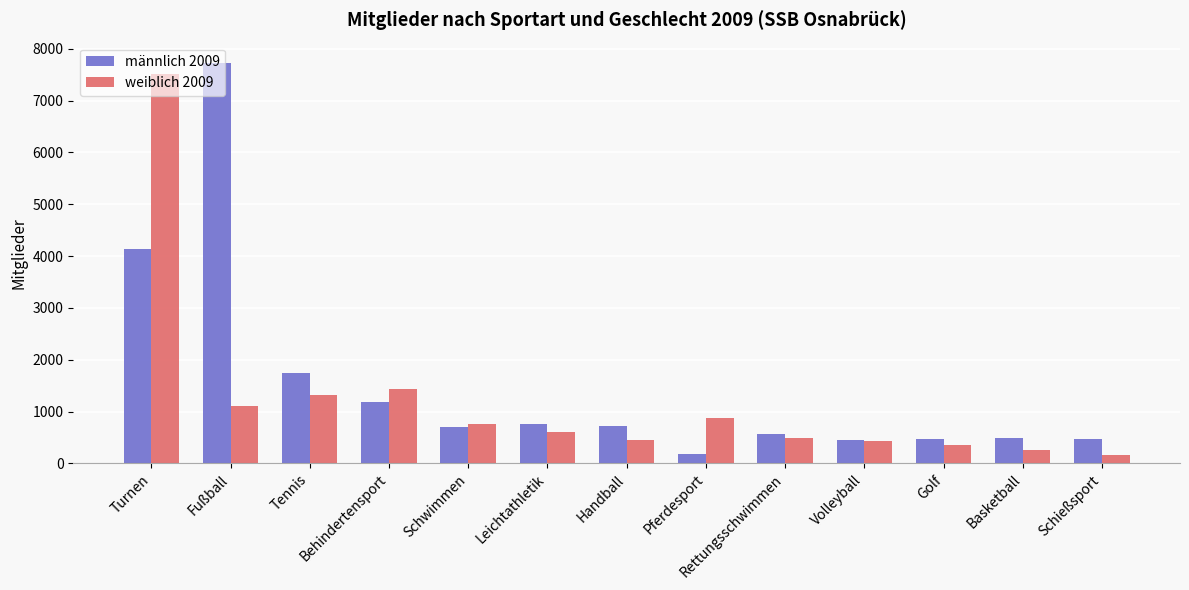

Between Turnen and Rettungsschwimmen, which series saw the biggest shift?

weiblich 2009